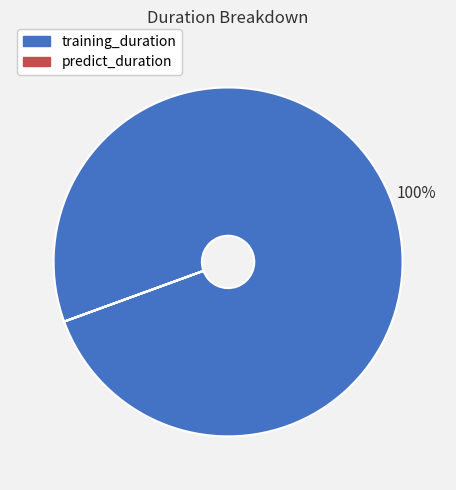

To the nearest percent, what is the difference between the largest and smallest slice percentages?

100%